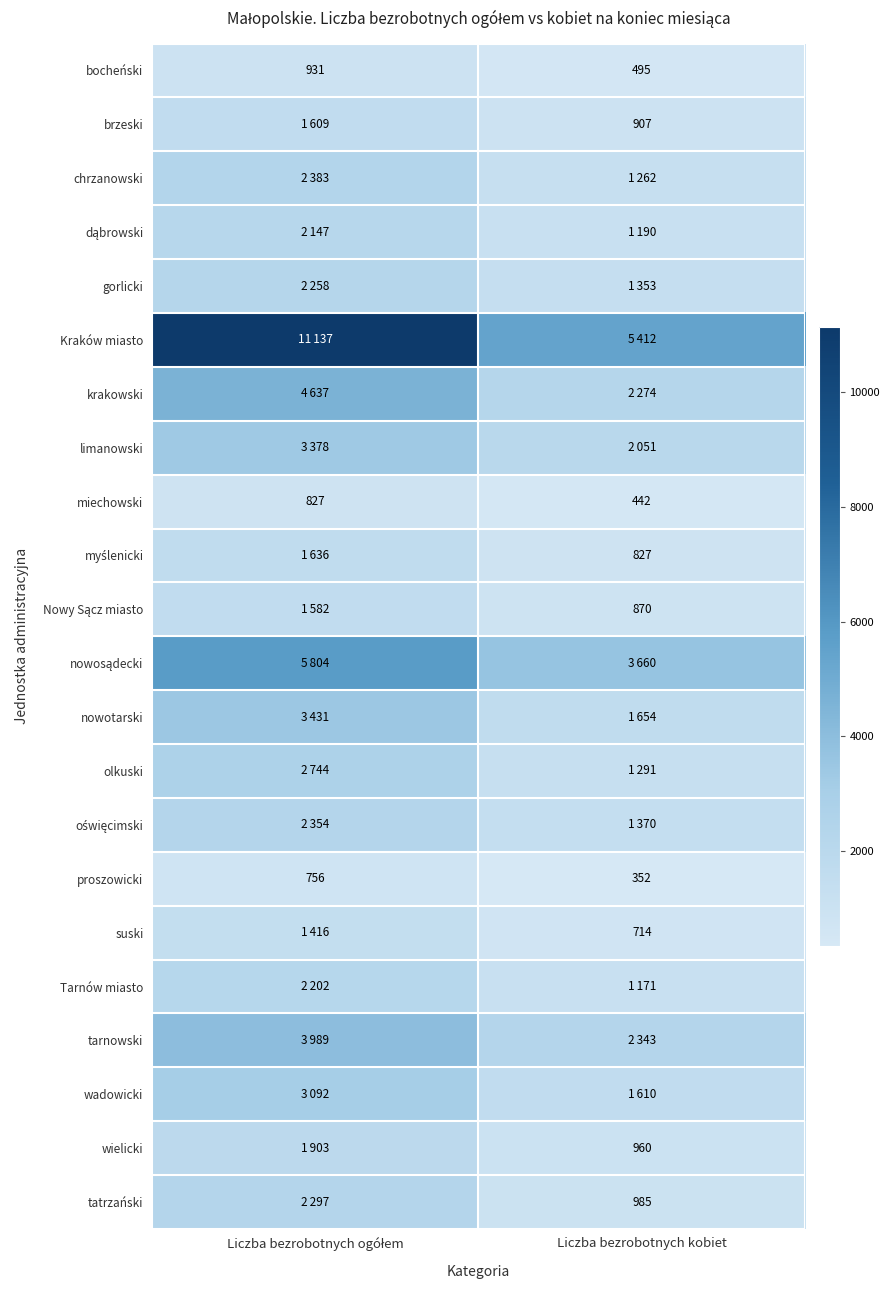

True or false: suski has a value of 1261 at Liczba bezrobotnych kobiet.

False